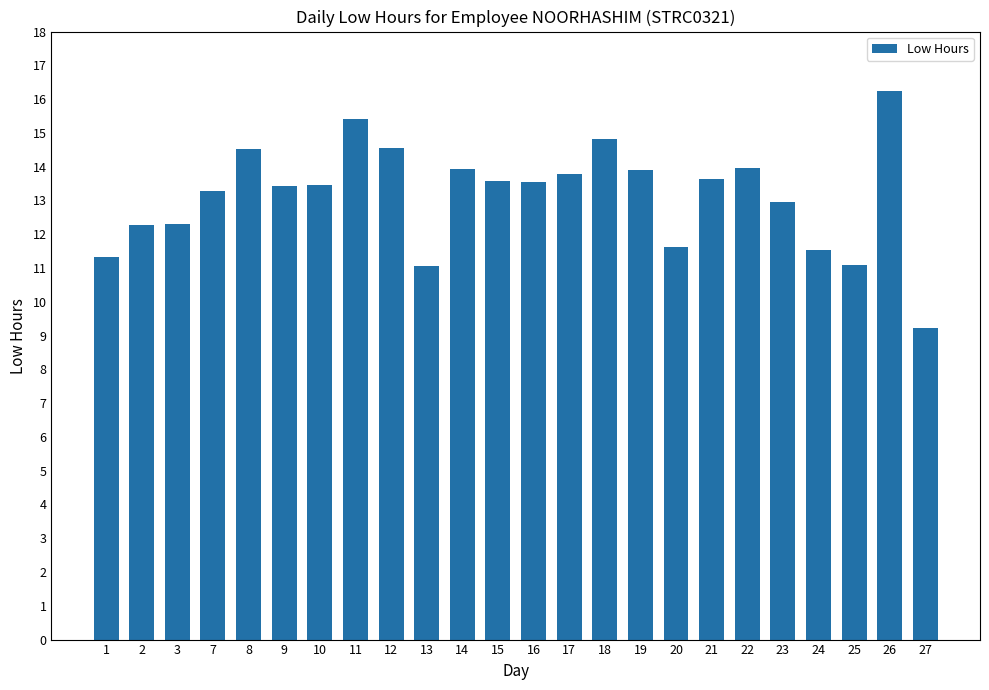

What is the difference between the values at 3 and 15?

1.3